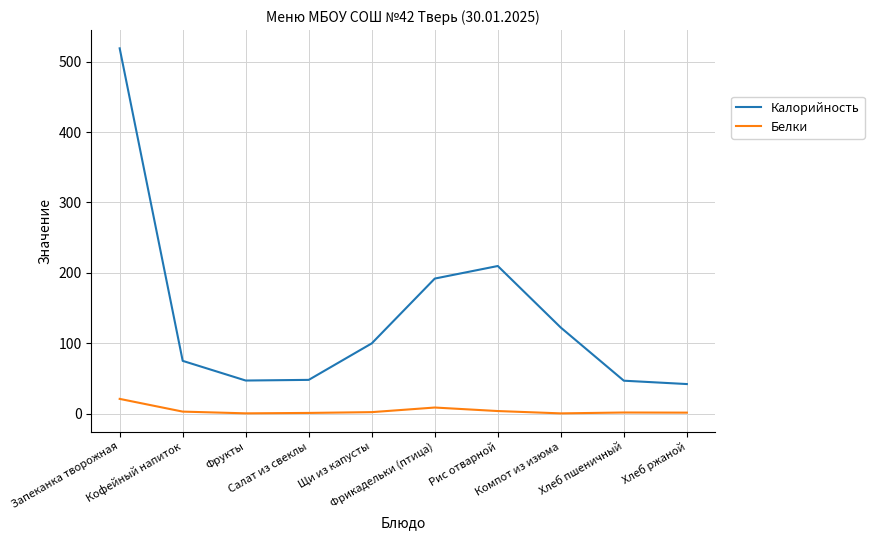

What is the sum of the Калорийность values at Фрукты and Хлеб пшеничный?

93.8